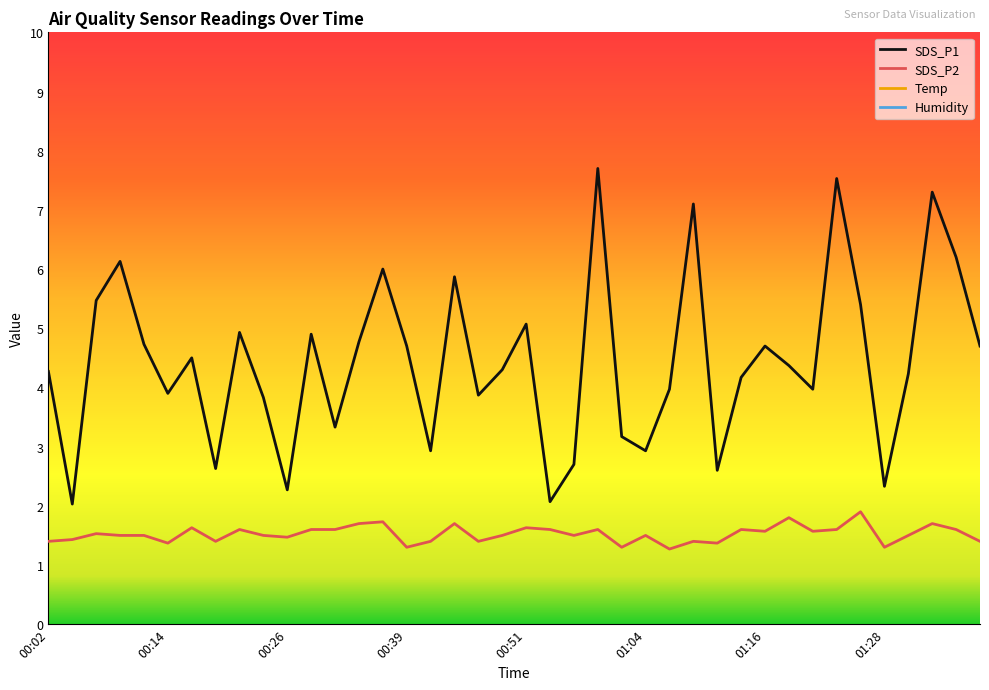

What is the maximum value shown in the chart?

92.6